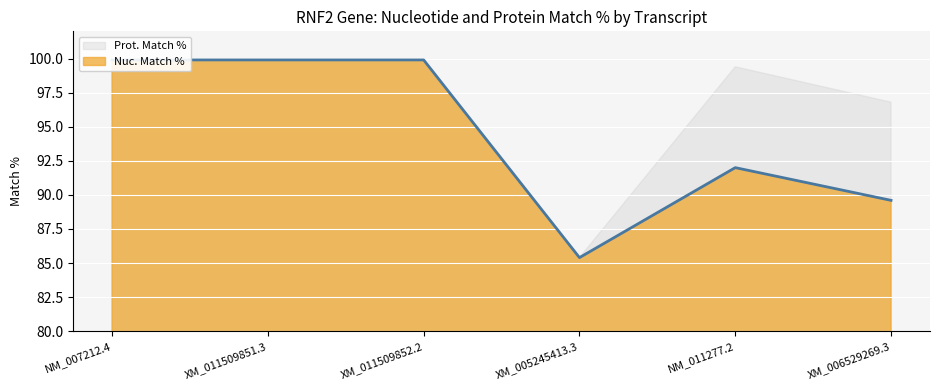

What is the value of the 3rd point from the left?

99.9